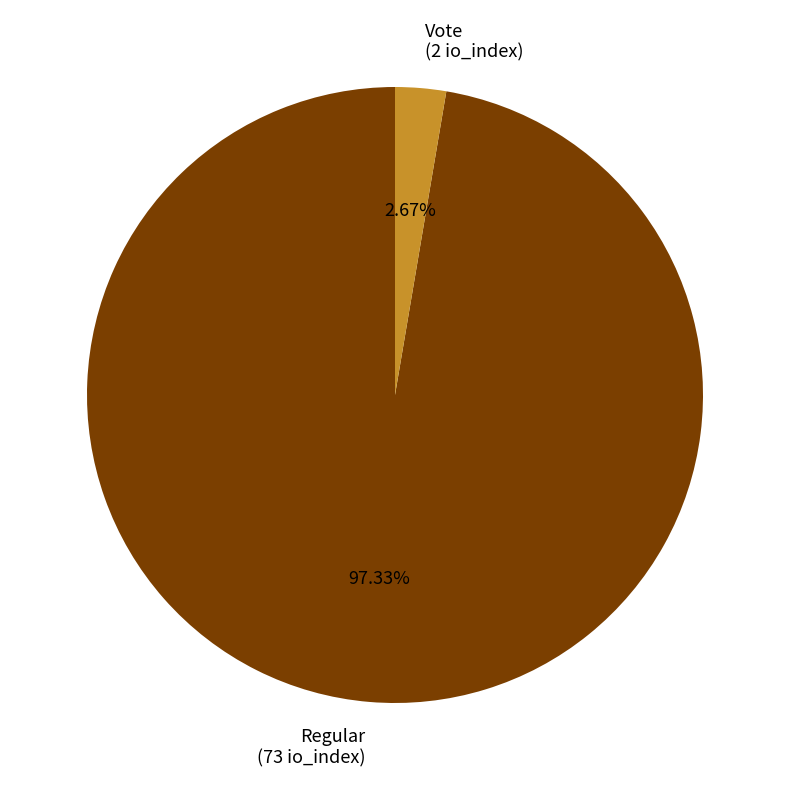

What is the ratio of the value at Regular (73 io_index) to the value at Vote (2 io_index)?

36.5